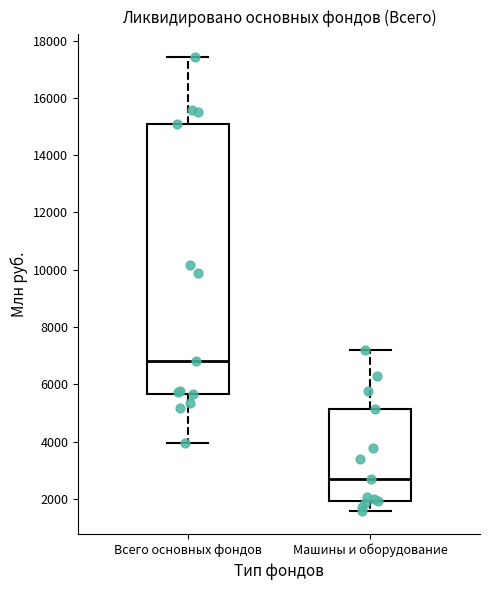

Which box's median line is the highest?

Всего основных фондов